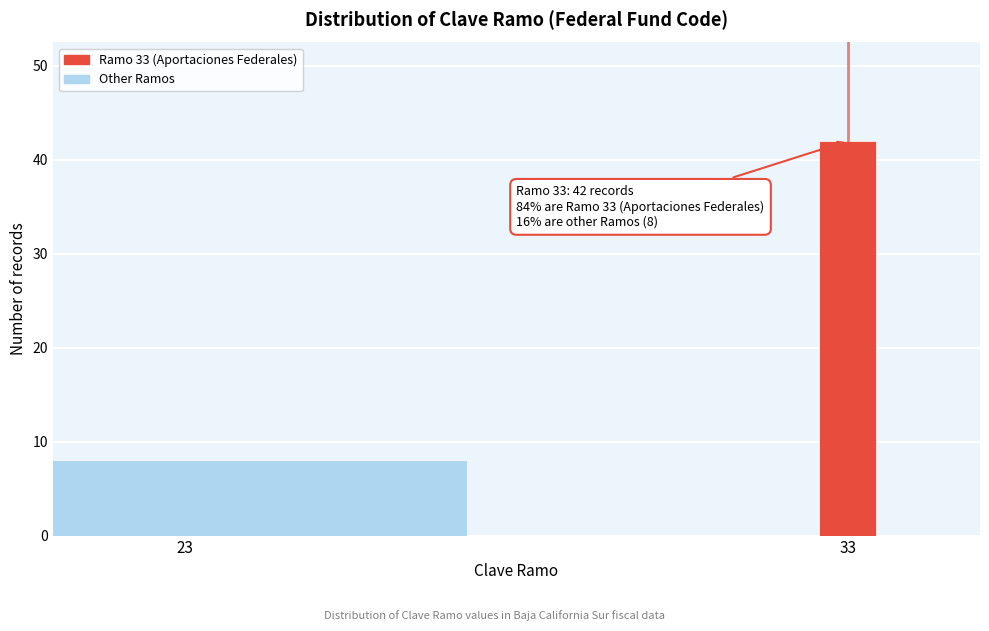

Reading left to right, list all the values displayed in this chart.

23=8	33=42